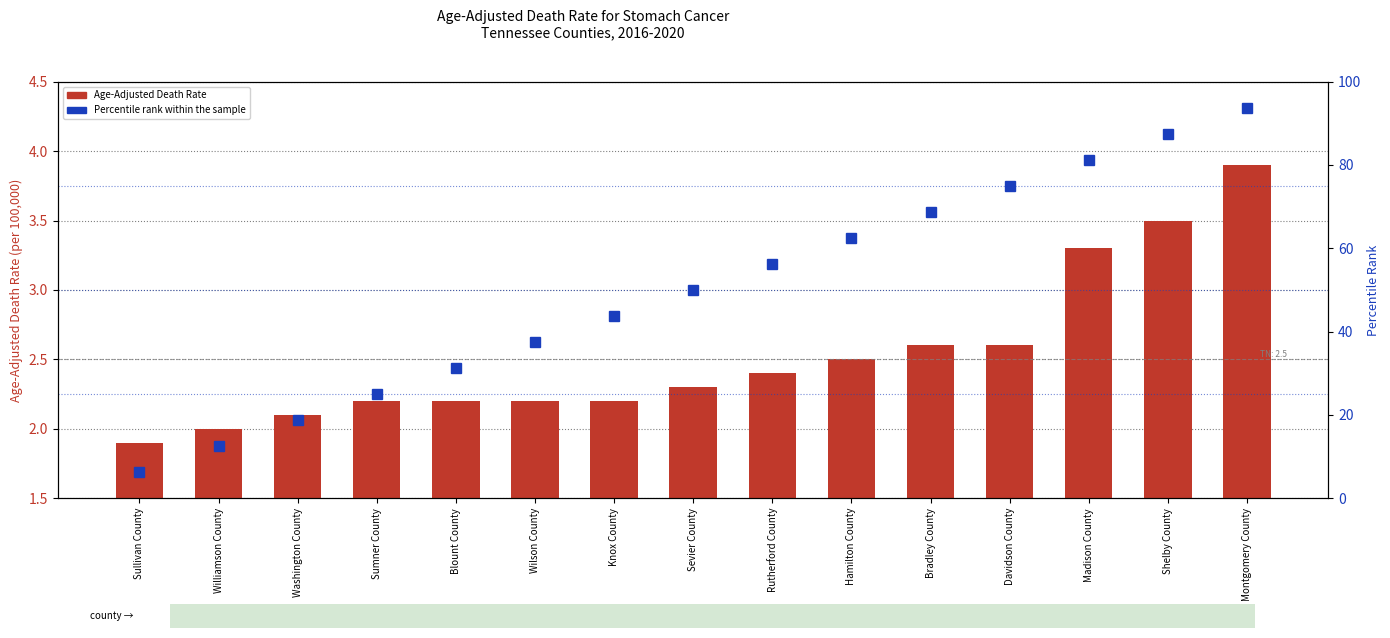

What position from the left is Shelby County?

14